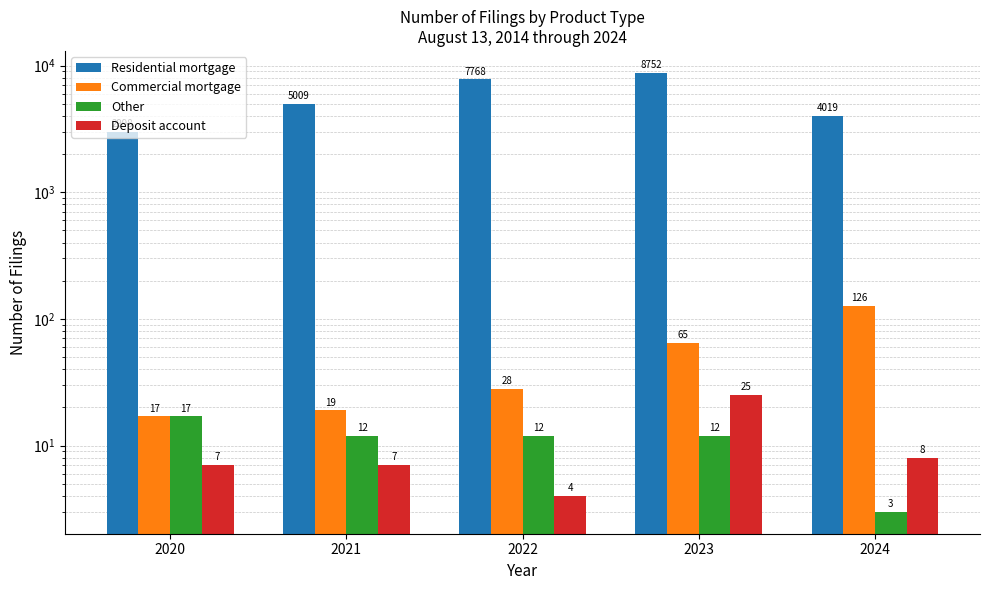

What is the spread (max minus min) of values at 2021?

5002